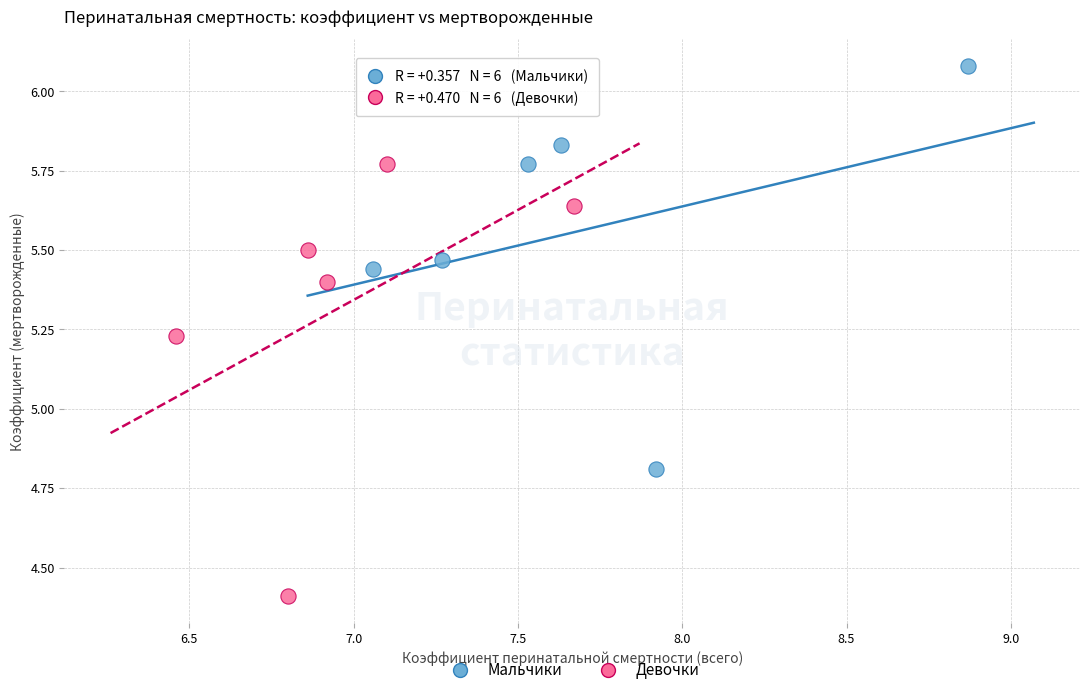

Which series reaches the minimum Y coordinate?

Девочки